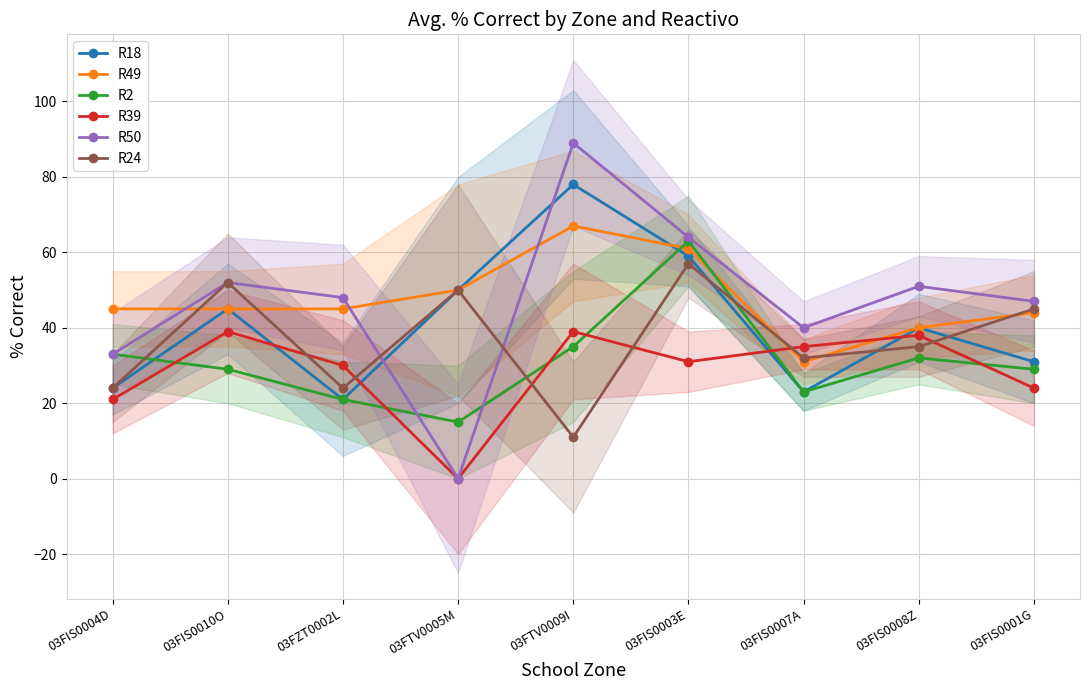

Between 03FIS0003E and 03FIS0008Z, which is larger?

03FIS0003E